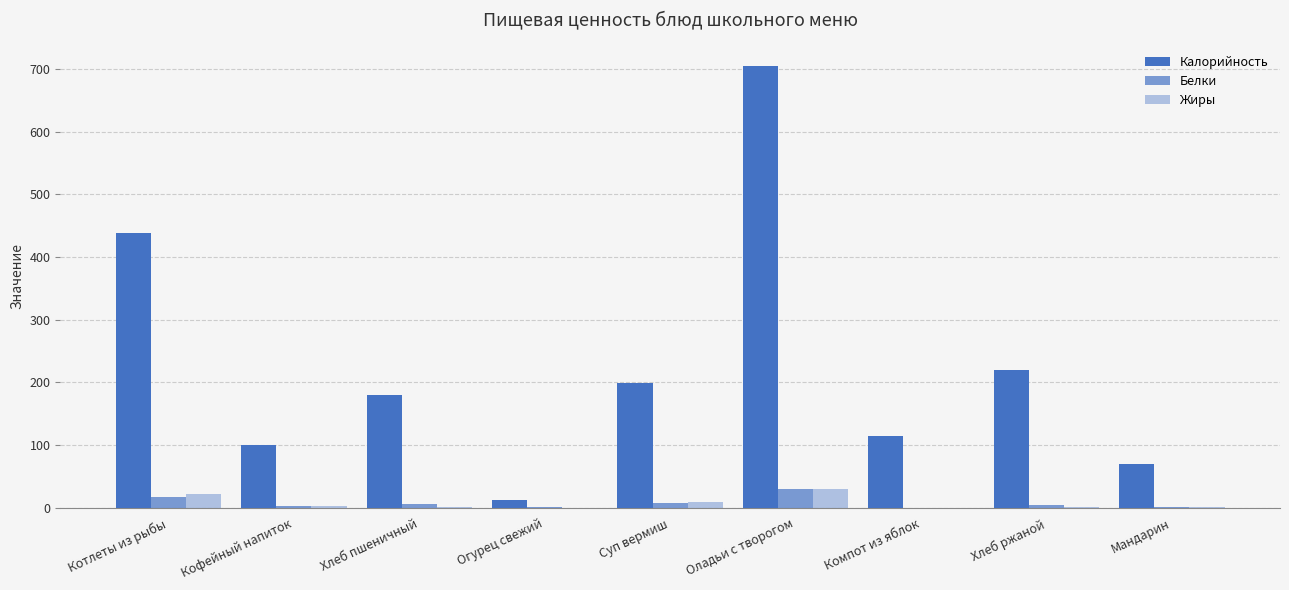

Rank the series by their maximum value, from highest to lowest.

Калорийность, Жиры, Белки